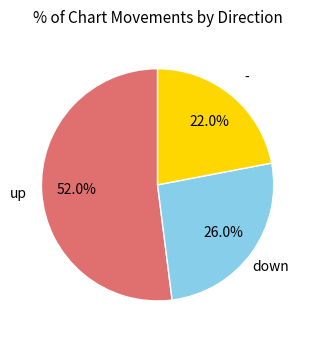

Is there any slice that represents more than half of the pie?

Yes